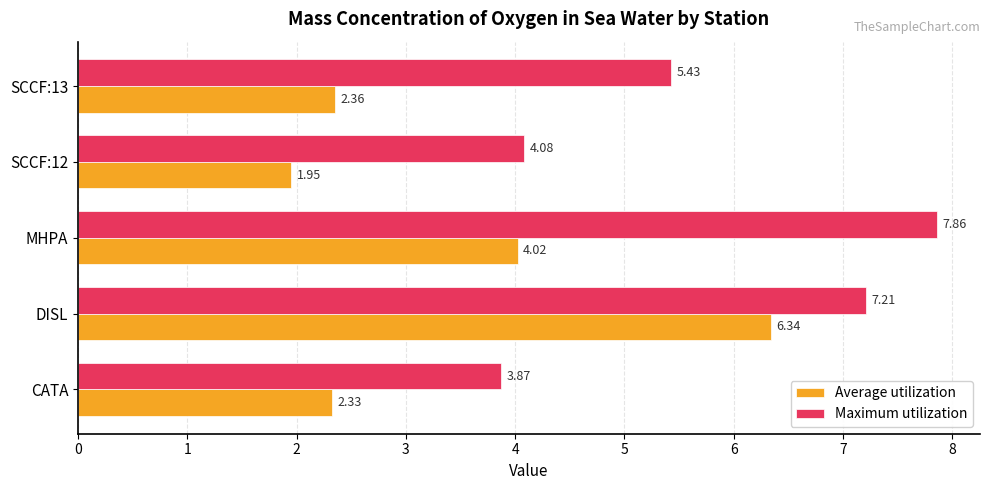

Count the number of data series in this chart.

2